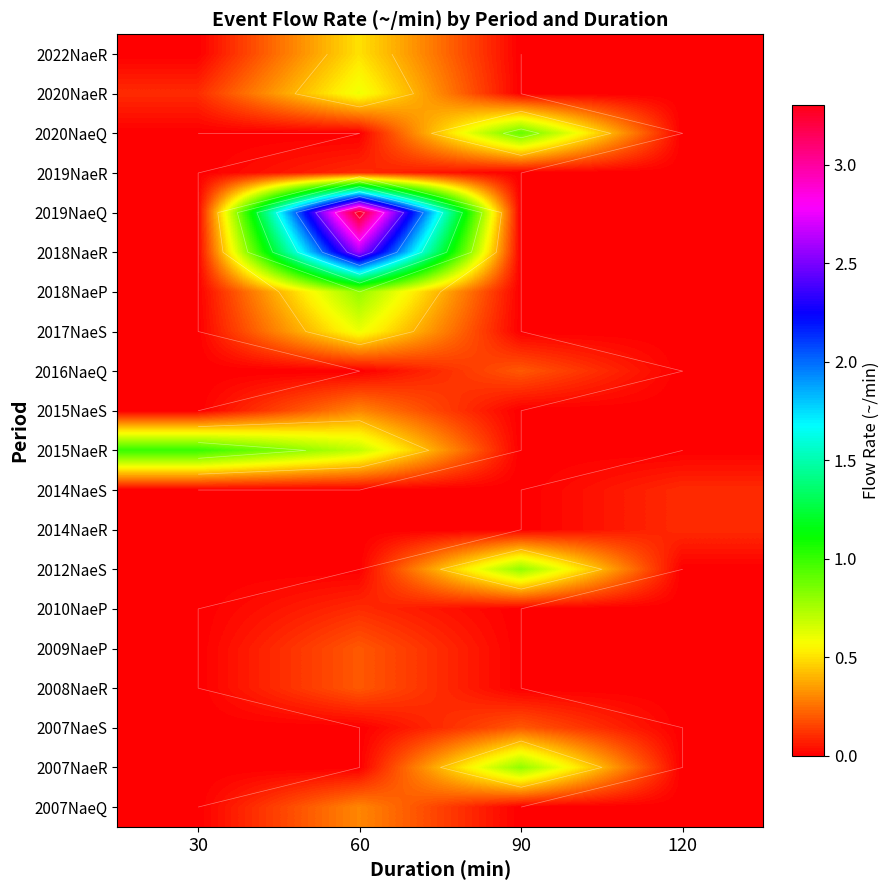

What is the average value of the 2012NaeS series?

0.2